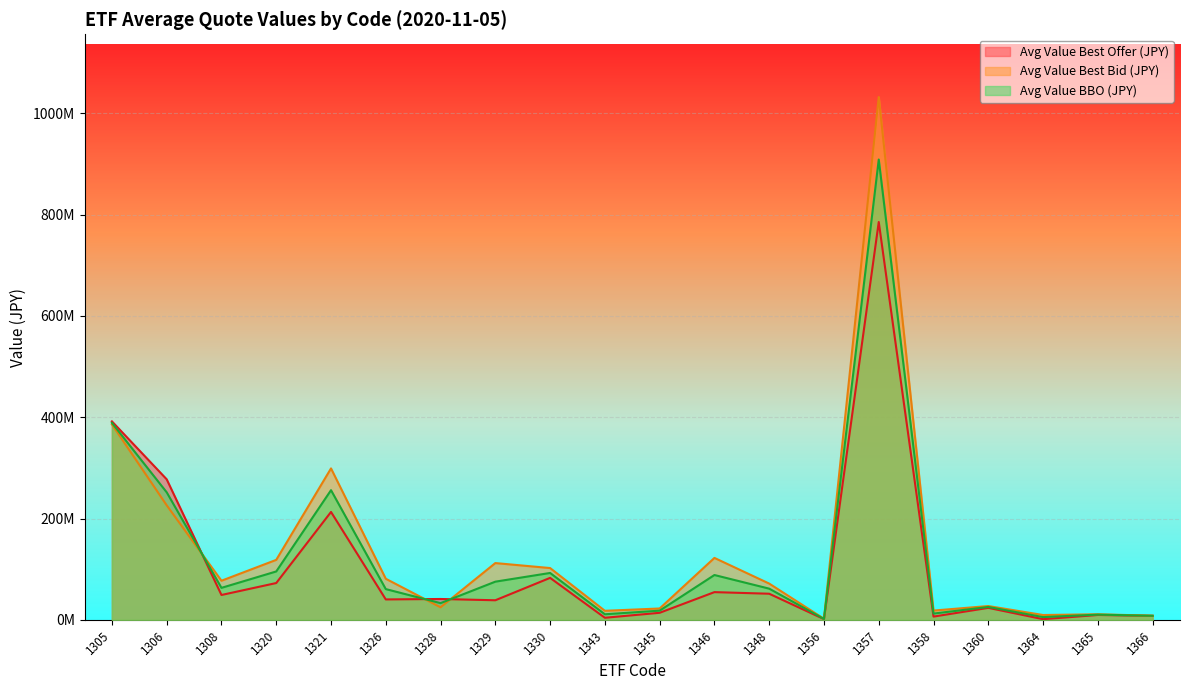

Which has a higher value, 1308 or 1345?

1308